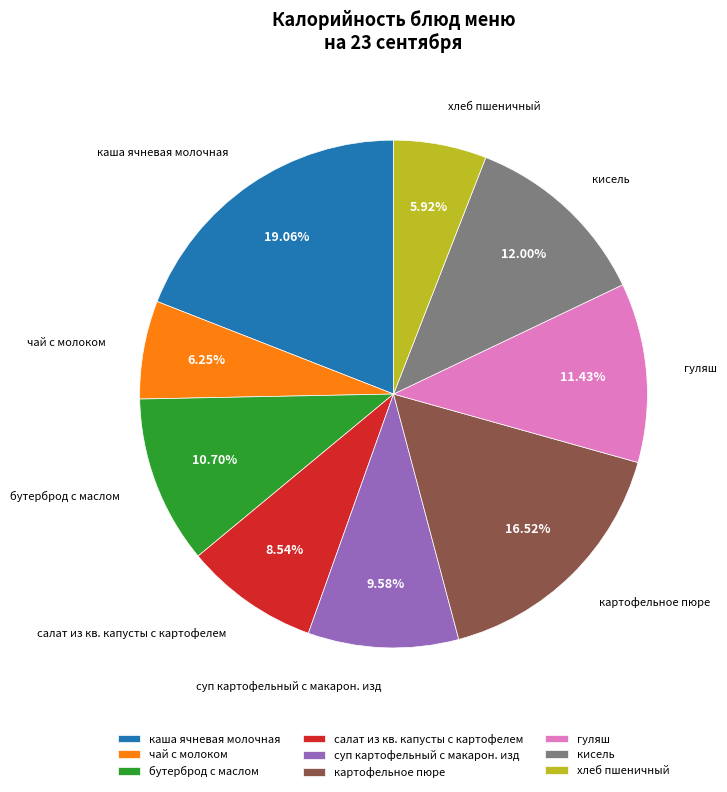

To the nearest percent, what is the combined percentage of чай с молоком and бутерброд с маслом?

17%